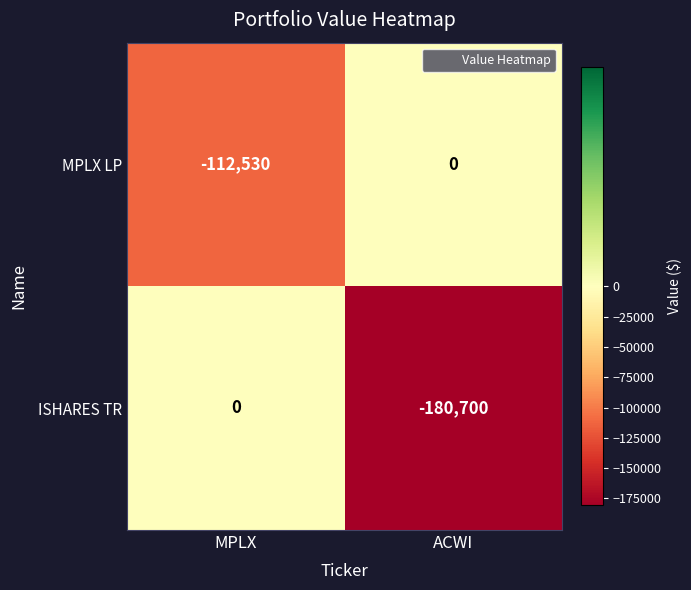

What is the average value of the MPLX LP series?

-56265